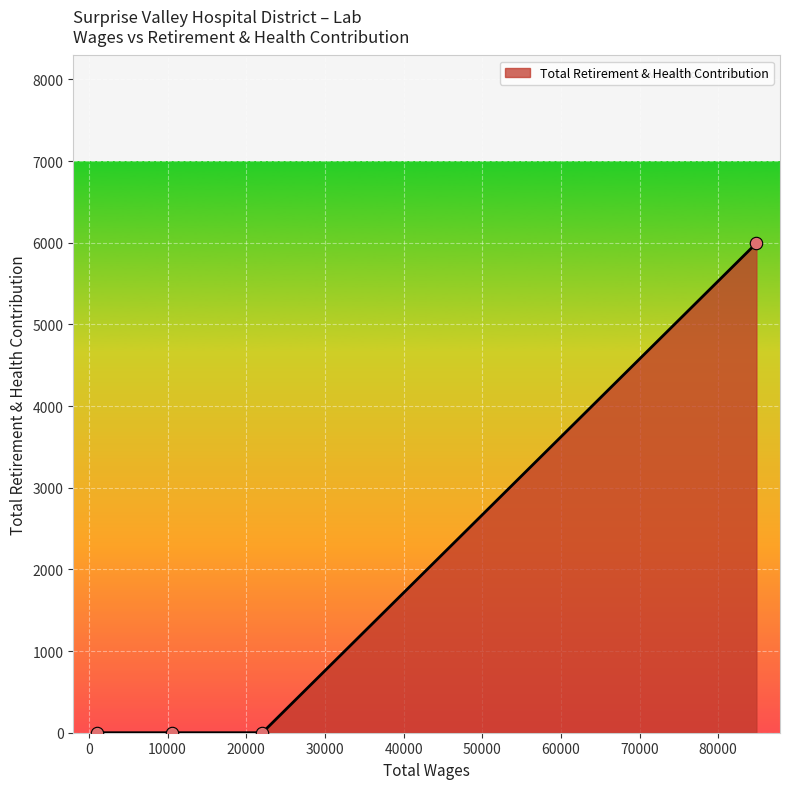

What is the difference between the maximum and minimum values?

5994